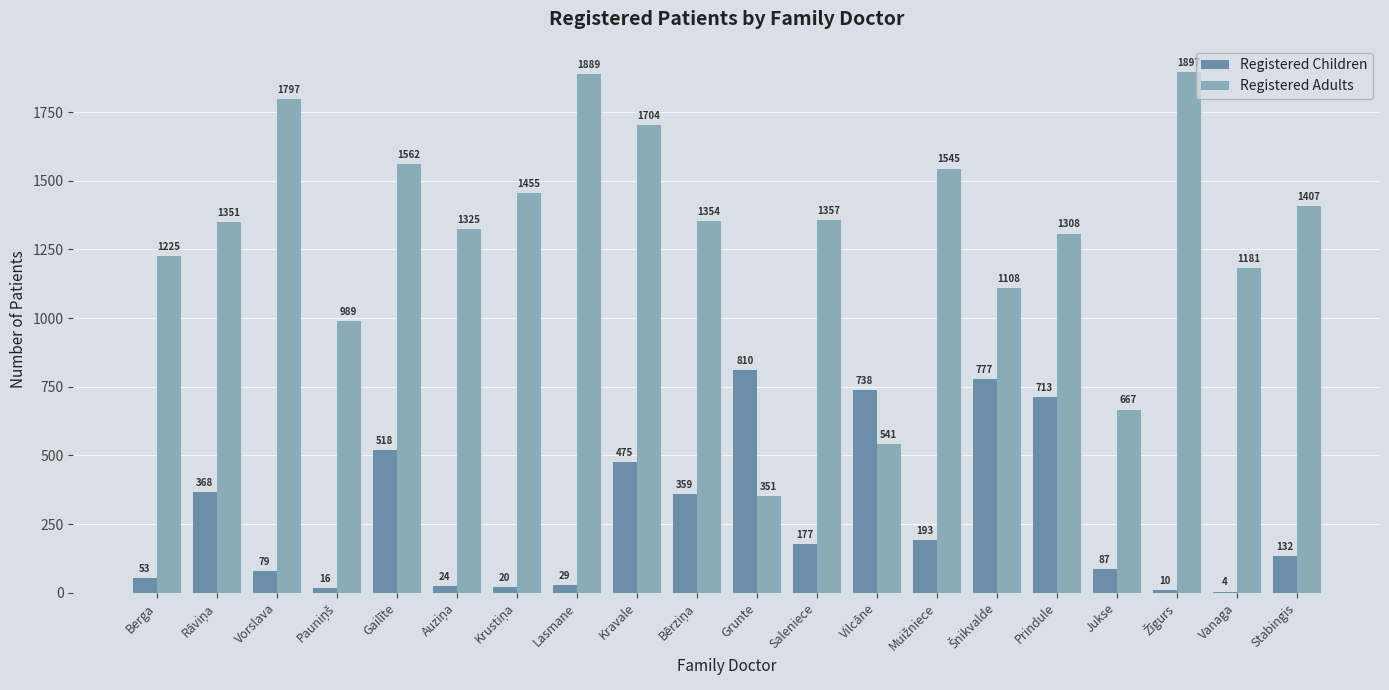

Is it true that Registered Adults equals 564 at Berga?

False